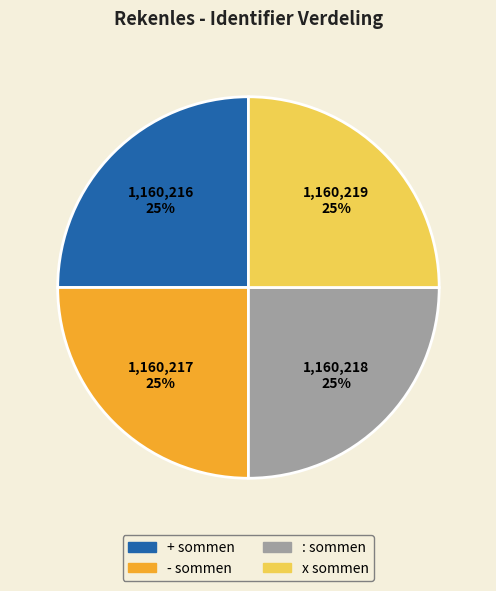

How many segments does this pie chart have?

4